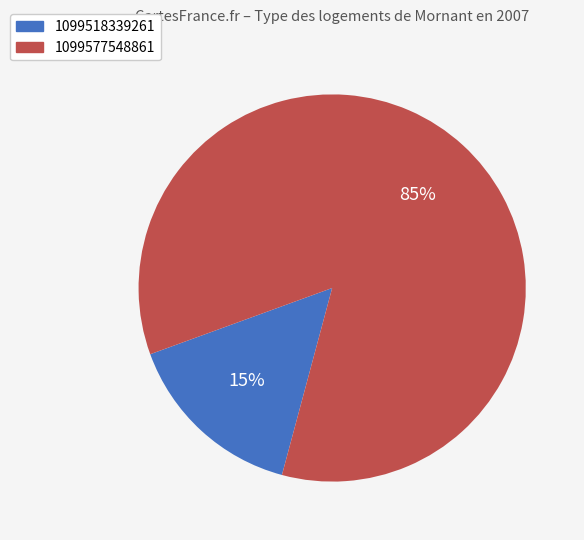

Between 1099518339261 and 1099577548861, which is larger?

1099577548861